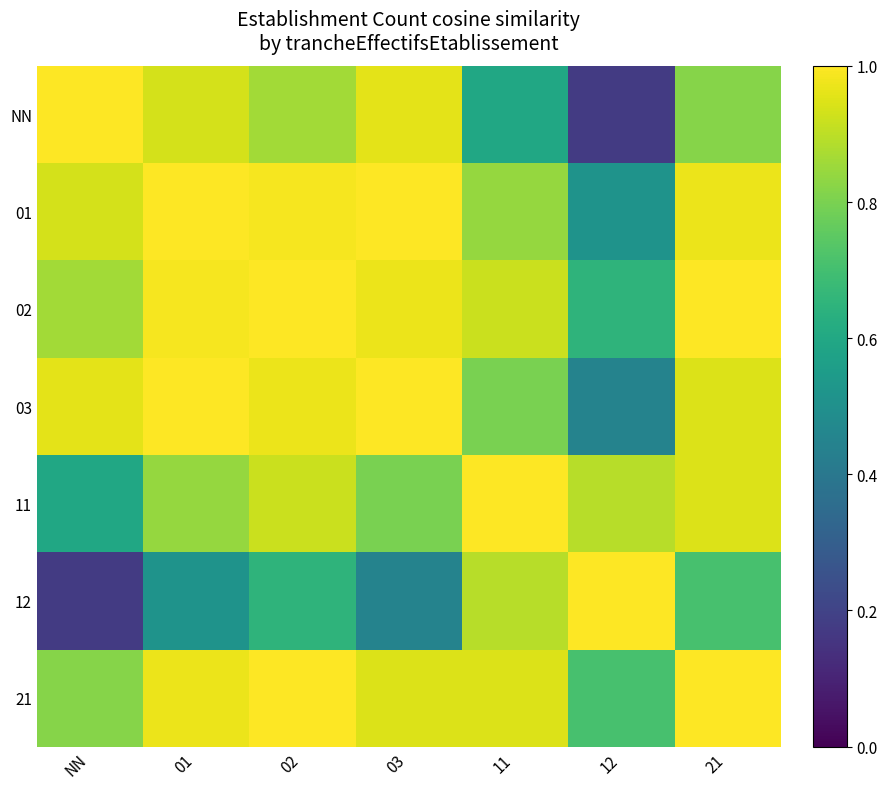

Reading left to right, list all the values displayed in this chart.

NN: NN=1.0	01=0.9	02=0.9	03=1.0	11=0.6	12=0.2	21=0.8
01: NN=0.9	01=1.0	02=1.0	03=1.0	11=0.8	12=0.5	21=1.0
02: NN=0.9	01=1.0	02=1.0	03=1.0	11=0.9	12=0.7	21=1.0
03: NN=1.0	01=1.0	02=1.0	03=1.0	11=0.8	12=0.4	21=0.9
11: NN=0.6	01=0.8	02=0.9	03=0.8	11=1.0	12=0.9	21=0.9
12: NN=0.2	01=0.5	02=0.7	03=0.4	11=0.9	12=1.0	21=0.7
21: NN=0.8	01=1.0	02=1.0	03=0.9	11=0.9	12=0.7	21=1.0